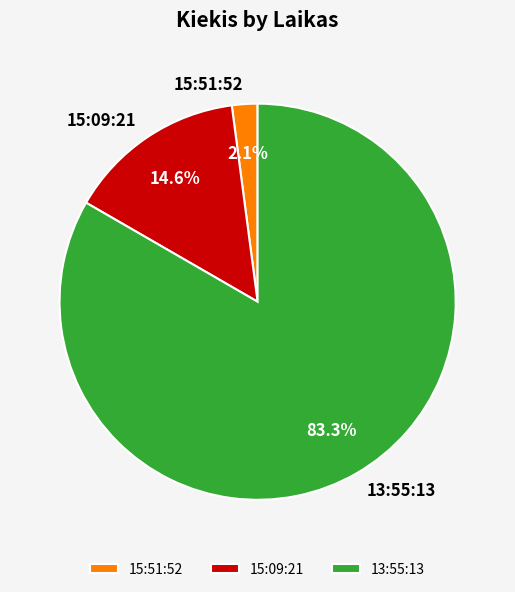

What is the ratio of the value at 15:51:52 to the value at 15:09:21?

0.1